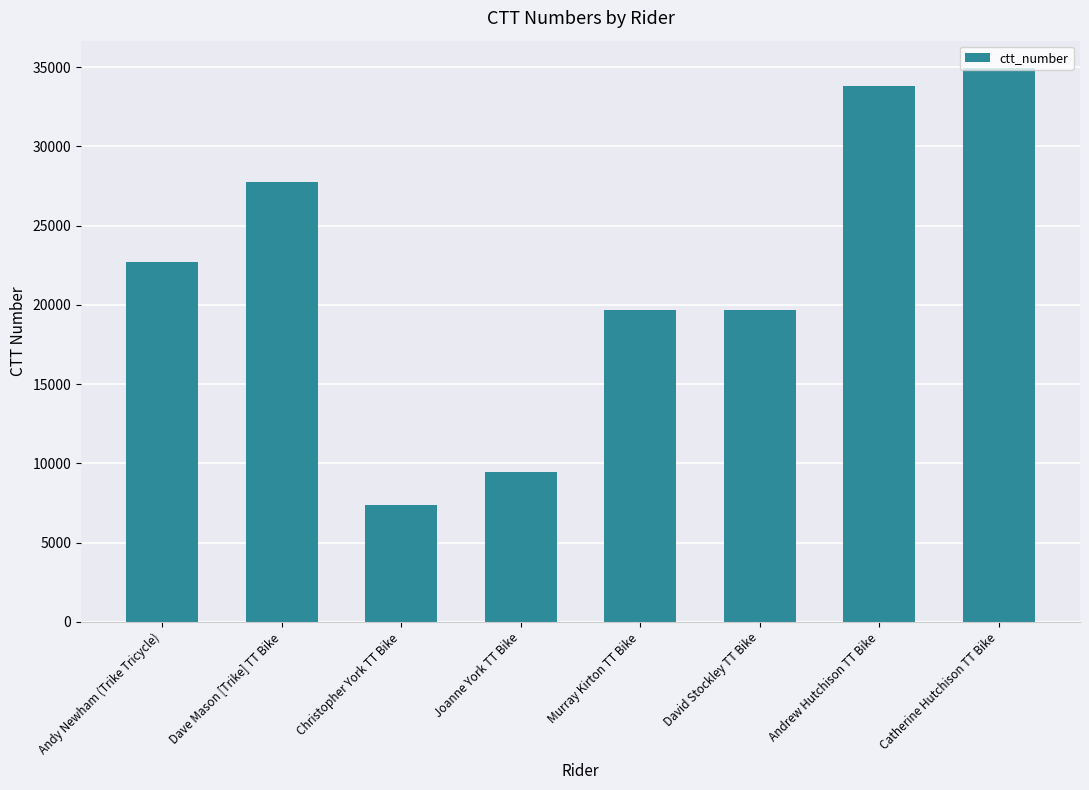

What is the label of the 7th bar from the right?

Dave Mason [Trike] TT Bike